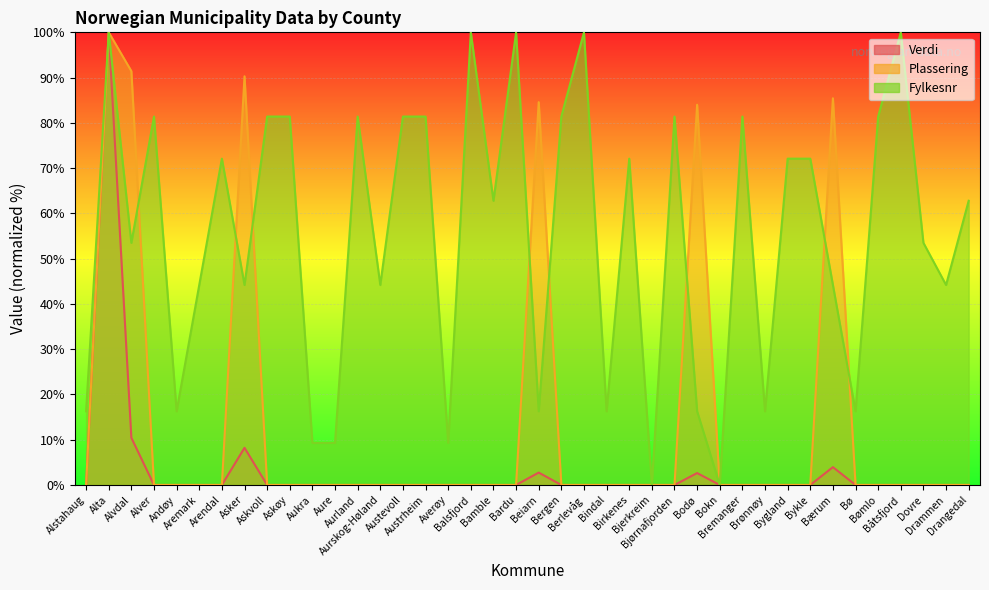

Between Alta and Alver, which is larger?

Alta